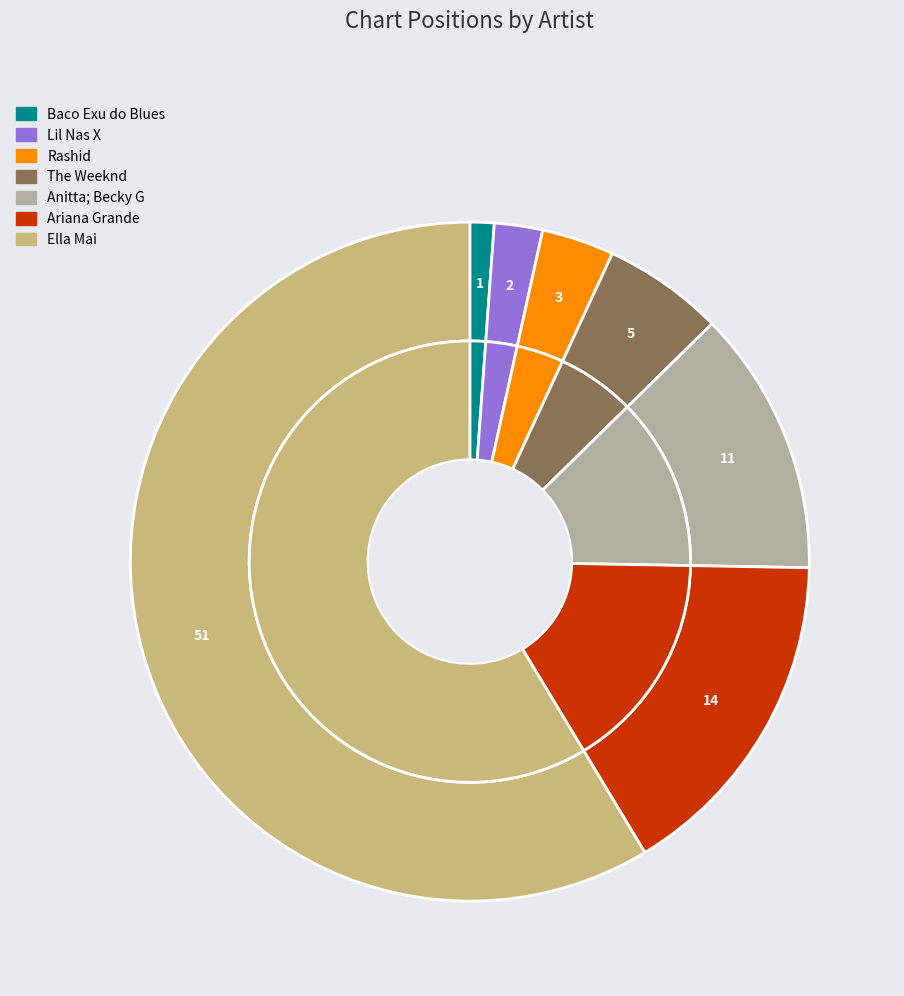

Do Baco Exu do Blues and Ella Mai together represent more than half of the pie?

Yes